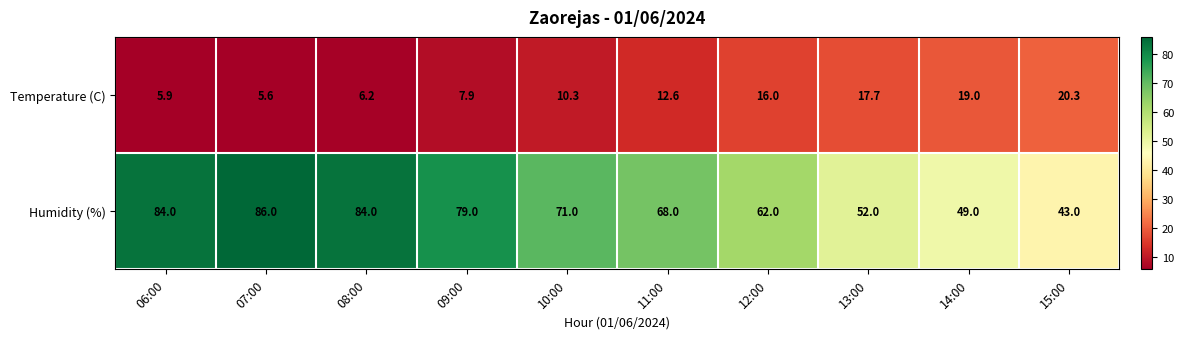

True or false: Humidity (%) has a value of 84.0 at 06:00.

True